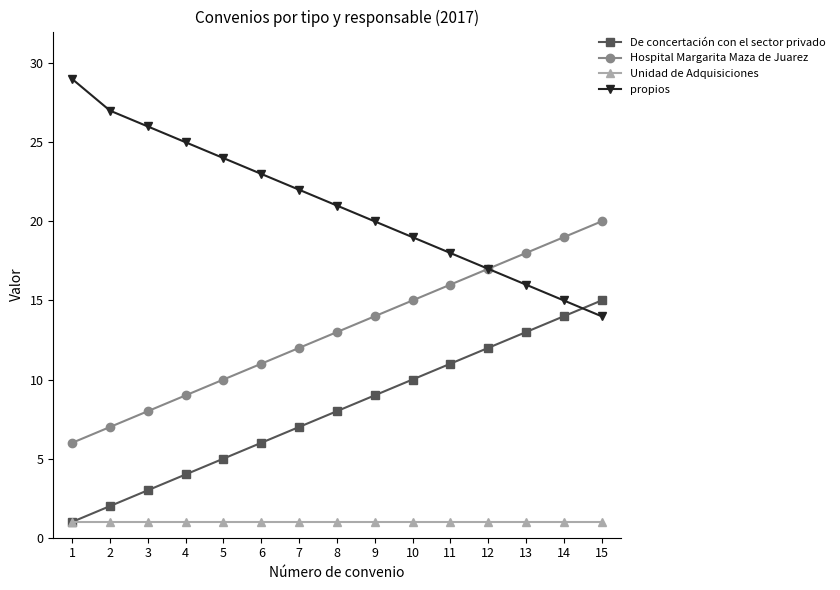

True or false: propios has more than 1 interior local peaks.

False